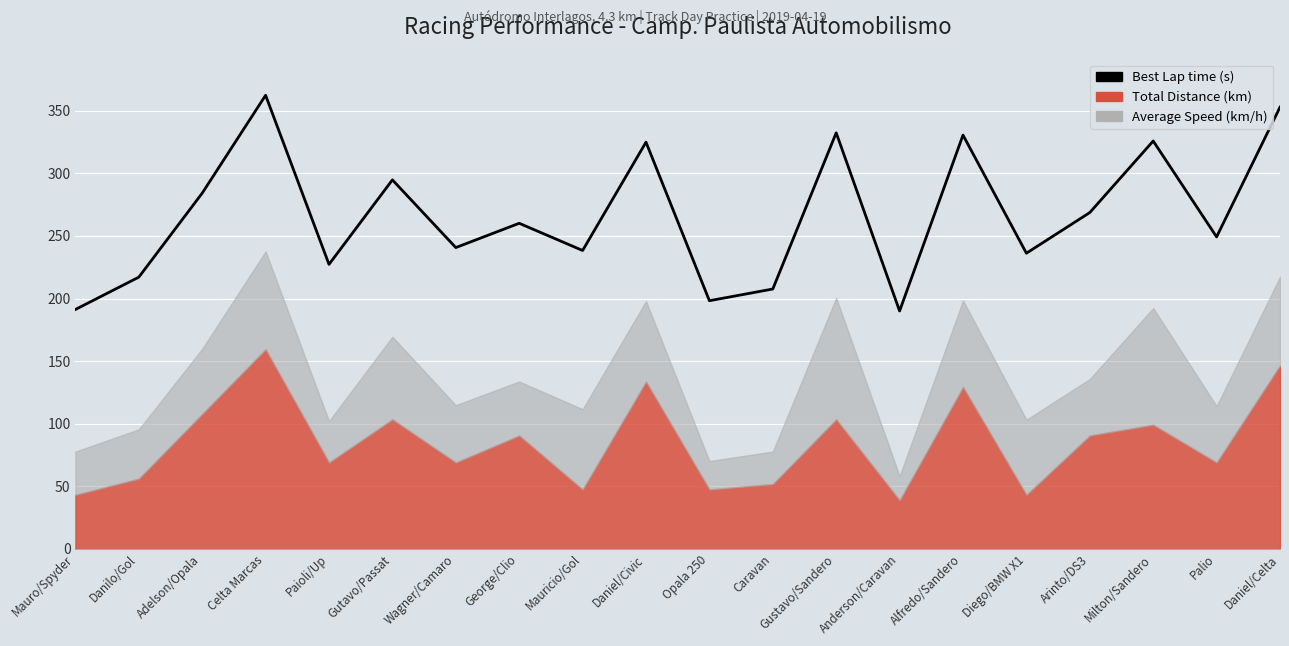

How many points are higher than both their immediate neighbors (excluding endpoints)?

7